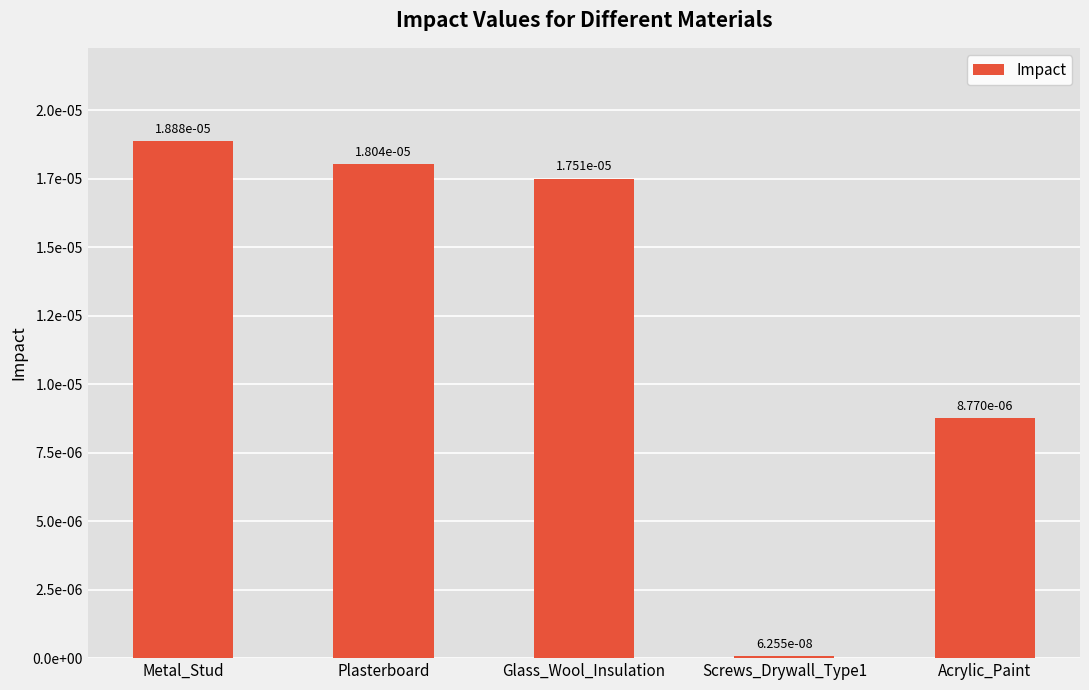

Are the bars horizontal?

No